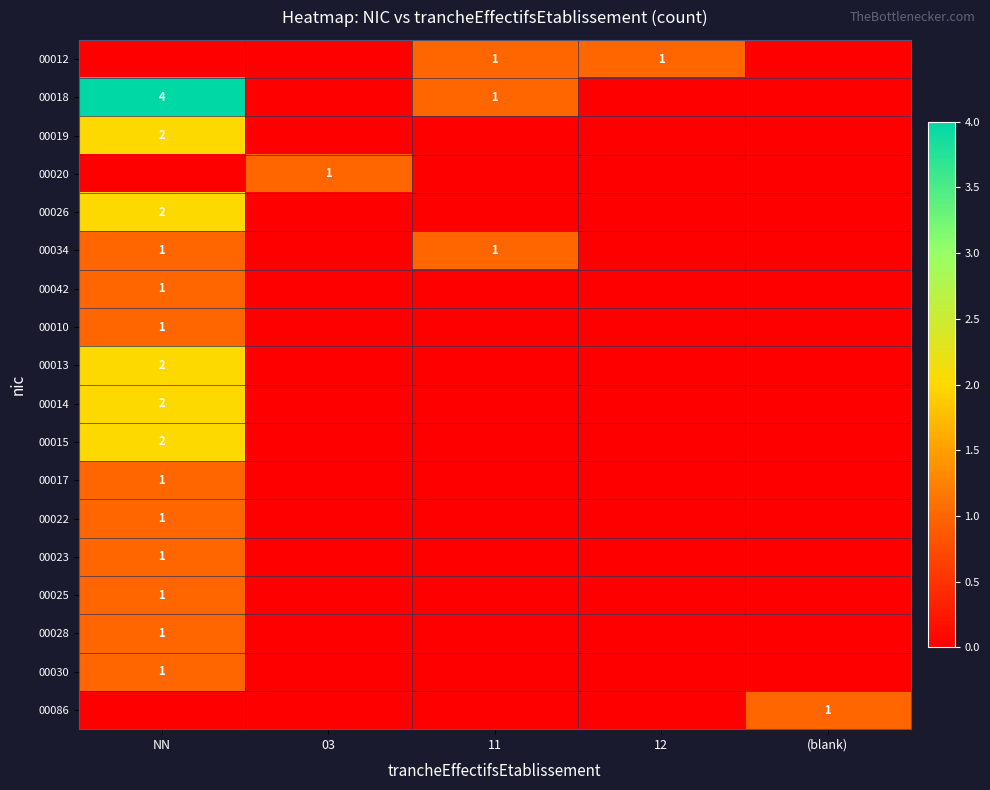

Is it true that 00017 equals 0 at NN?

False